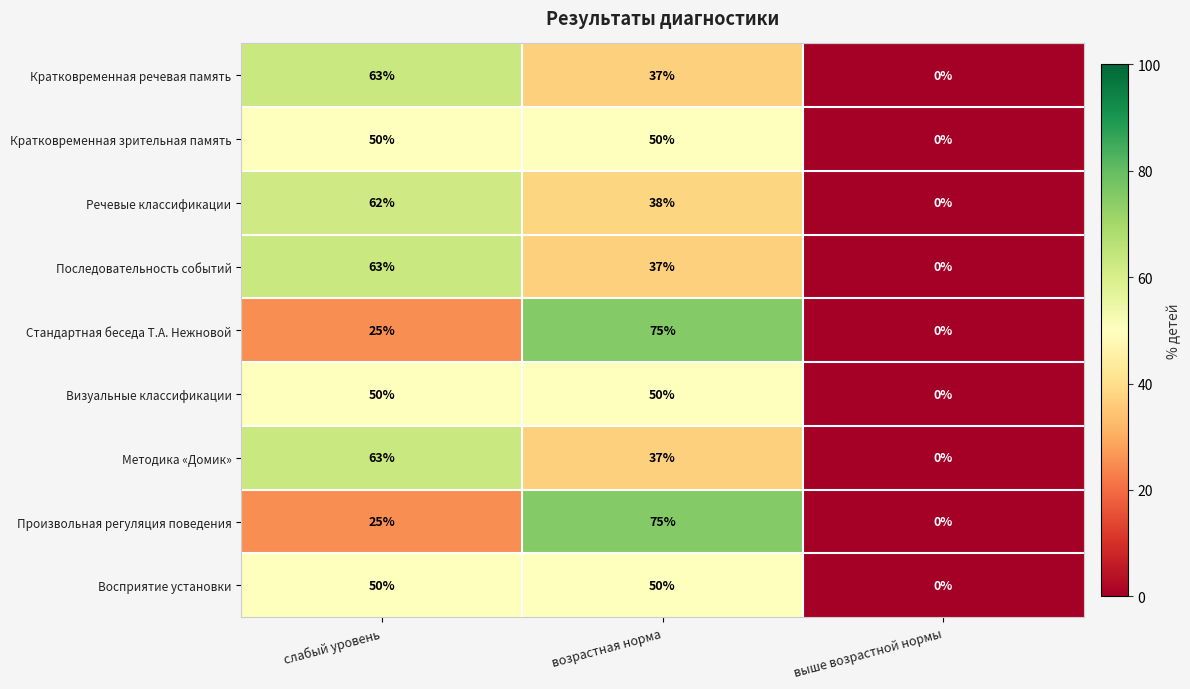

Which category has the lowest value across all series?

выше возрастной нормы